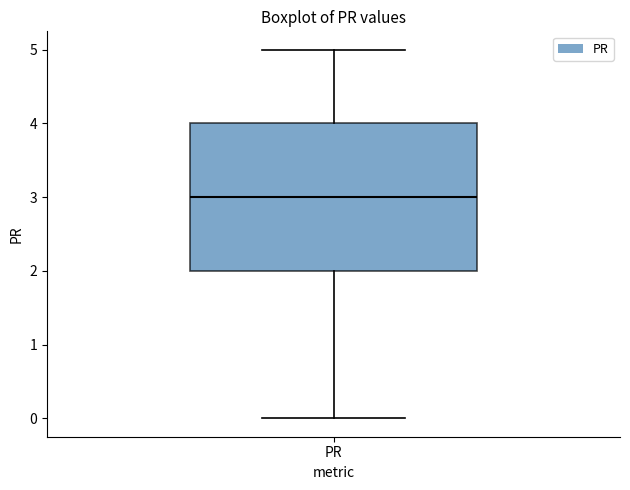

Transcribe this box plot: give where the median line is, the range the box spans, and where the two whiskers end, as read against the y-axis. The values are not printed on the chart, so give them approximately, as read against the axis.

median 3, box 2 to 4, whiskers 0 to 5